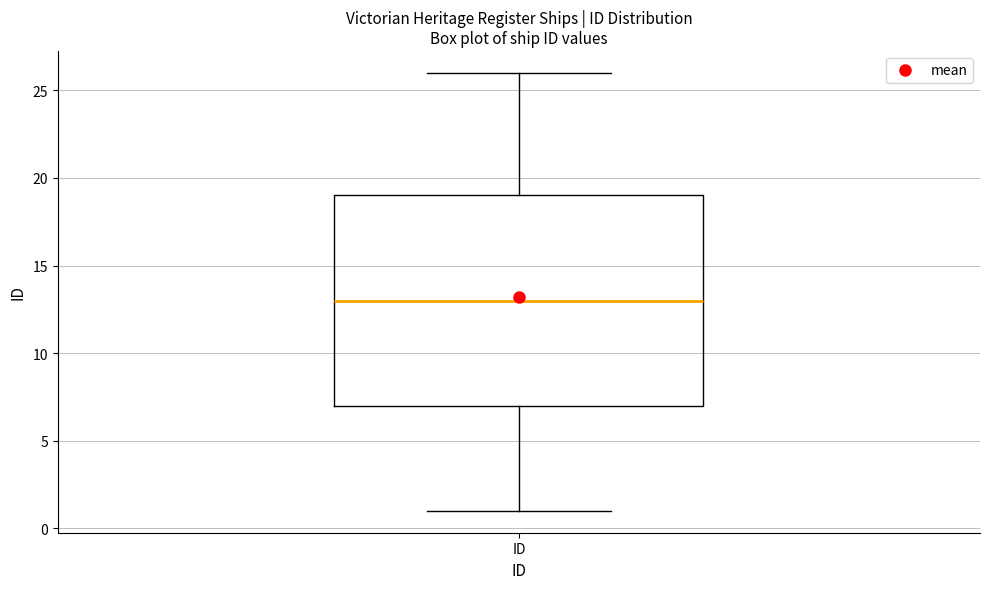

Where is the lower edge of the box for ID on the y-axis? The values are not printed on the chart, so give them approximately, as read against the axis.

7